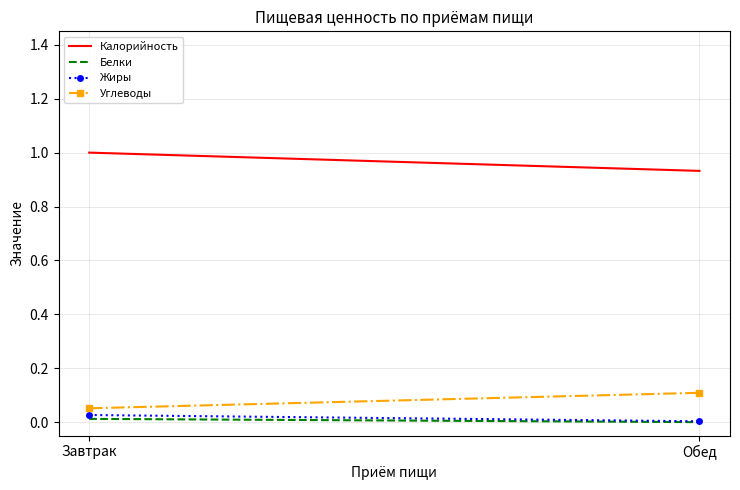

The Углеводы series shows 0.1 at Завтрак. True or false?

True